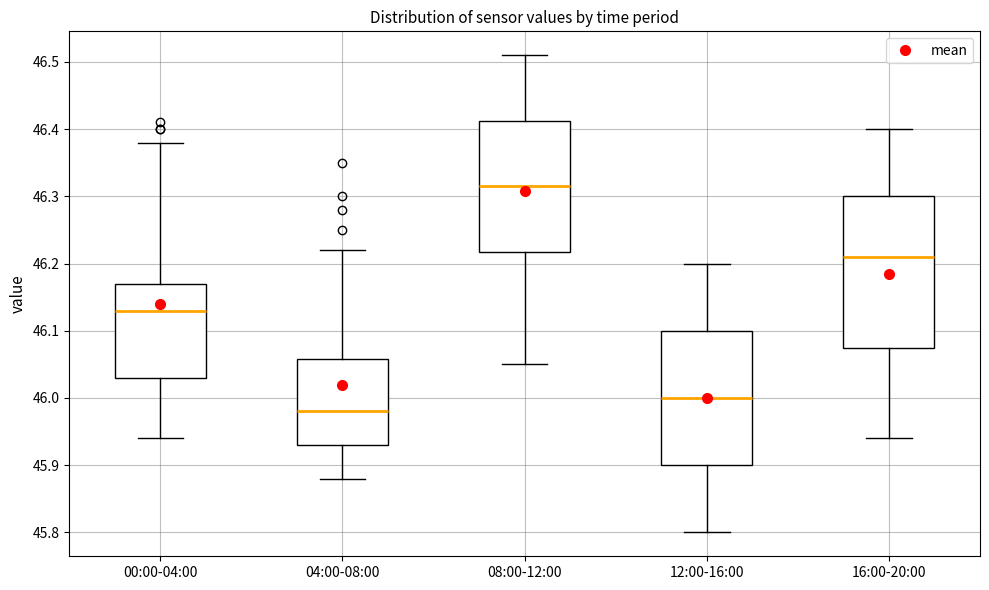

Reading left to right, transcribe this box plot: for each box, give where its median line is, the range the box spans, and where its two whiskers end, as read against the y-axis. The values are not printed on the chart, so give them approximately, as read against the axis.

00:00-04:00: median 46.13, box 46.03 to 46.17, whiskers 45.94 to 46.38
04:00-08:00: median 45.98, box 45.93 to 46.06, whiskers 45.88 to 46.22
08:00-12:00: median 46.32, box 46.22 to 46.41, whiskers 46.05 to 46.51
12:00-16:00: median 46.00, box 45.90 to 46.10, whiskers 45.80 to 46.20
16:00-20:00: median 46.21, box 46.08 to 46.30, whiskers 45.94 to 46.40